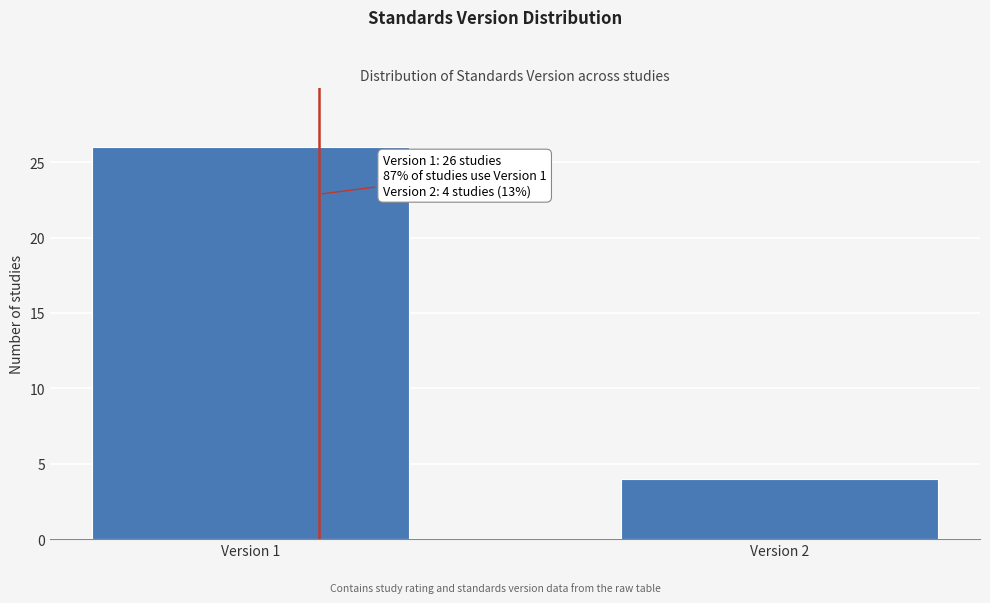

Reading left to right, list all the values displayed in this chart.

26	4